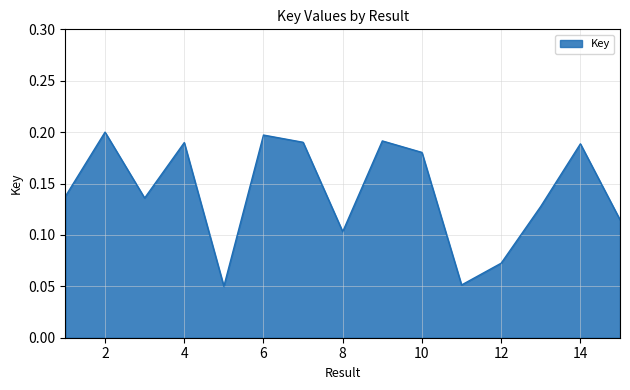

Does the chart have visible grid lines?

Yes